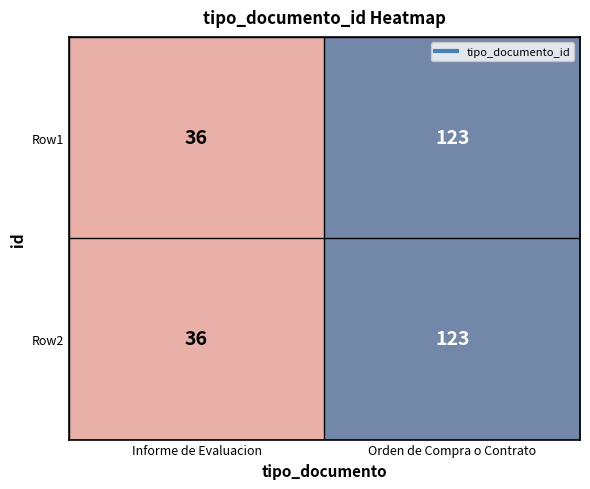

What is the sum of the Row2 values at Informe de Evaluacion and Orden de Compra o Contrato?

159